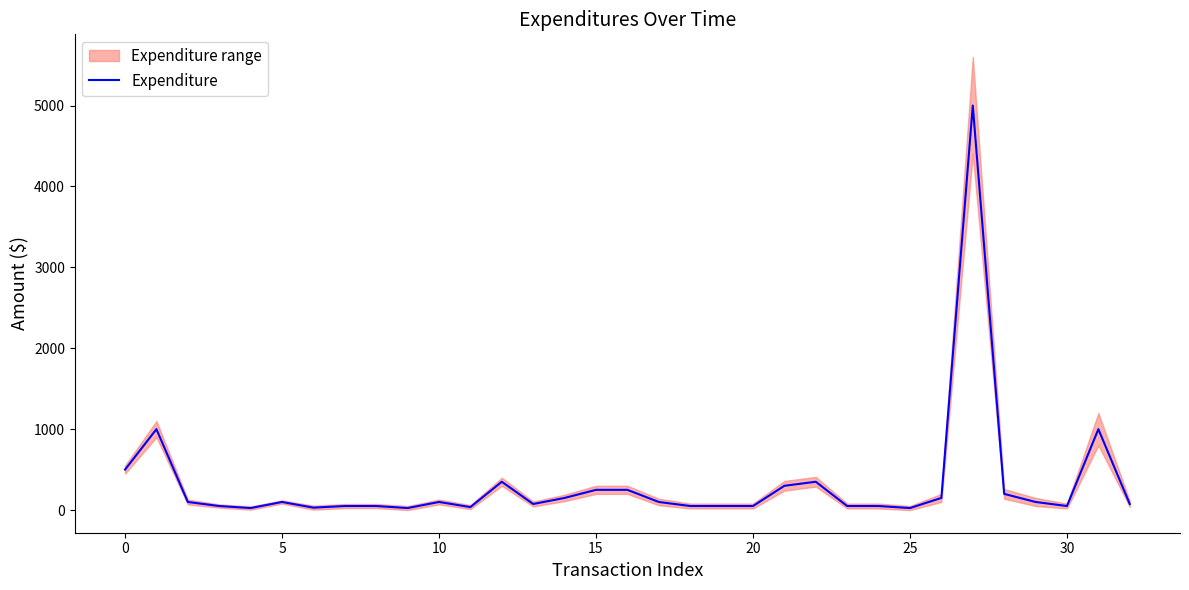

What is the smallest value displayed?

25